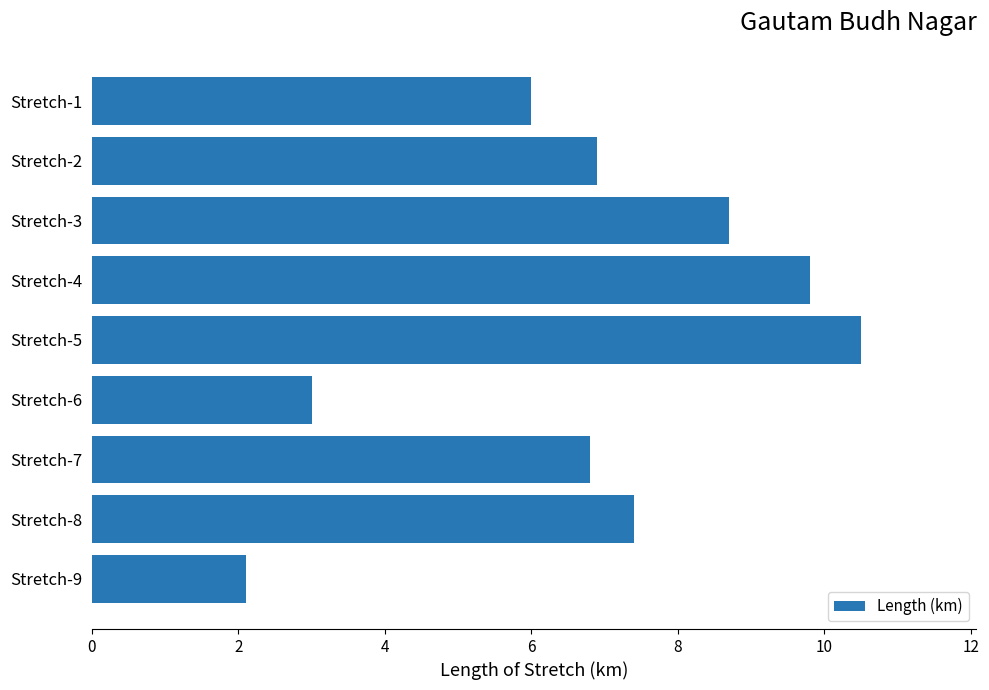

List the labels in order of value, largest first.

Stretch-5, Stretch-4, Stretch-3, Stretch-8, Stretch-2, Stretch-7, Stretch-1, Stretch-6, Stretch-9